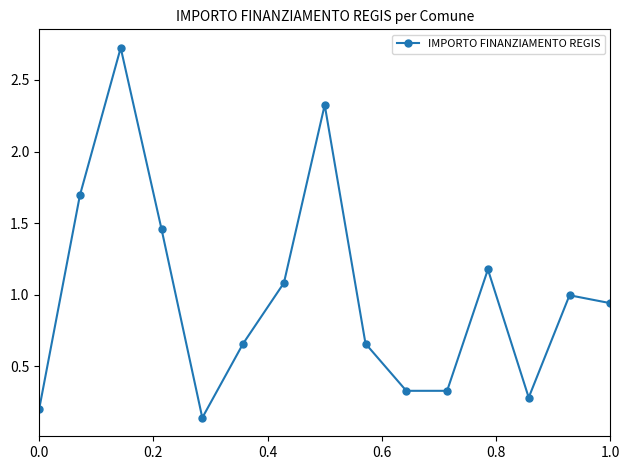

True or false: the data has more than 0 interior local peaks.

True